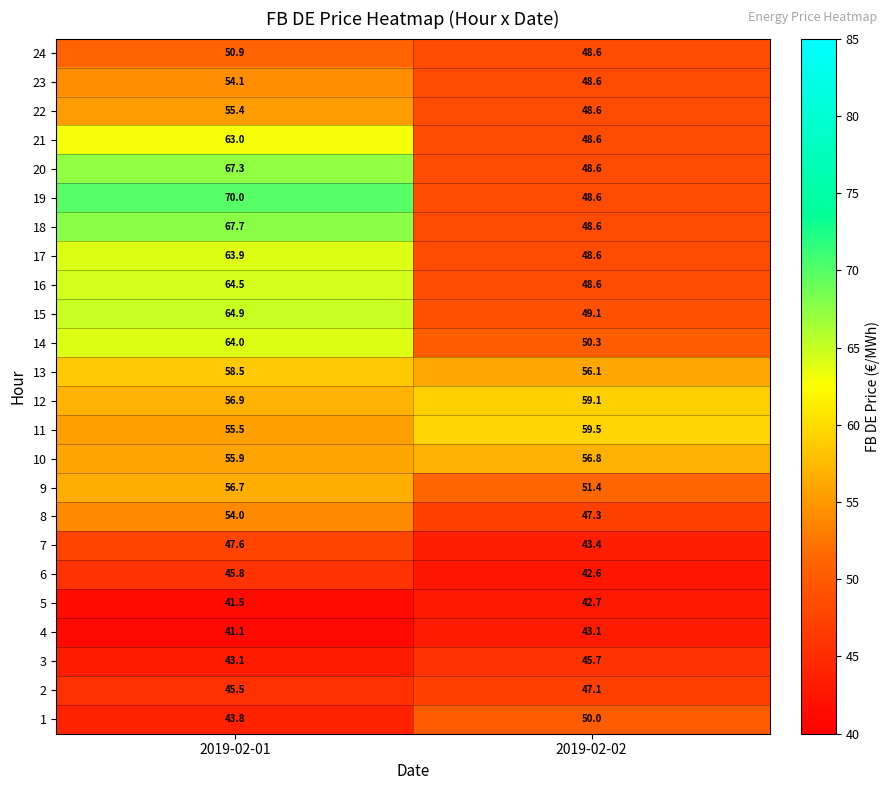

Between 2019-02-01 and 2019-02-02, which series saw the biggest shift?

19